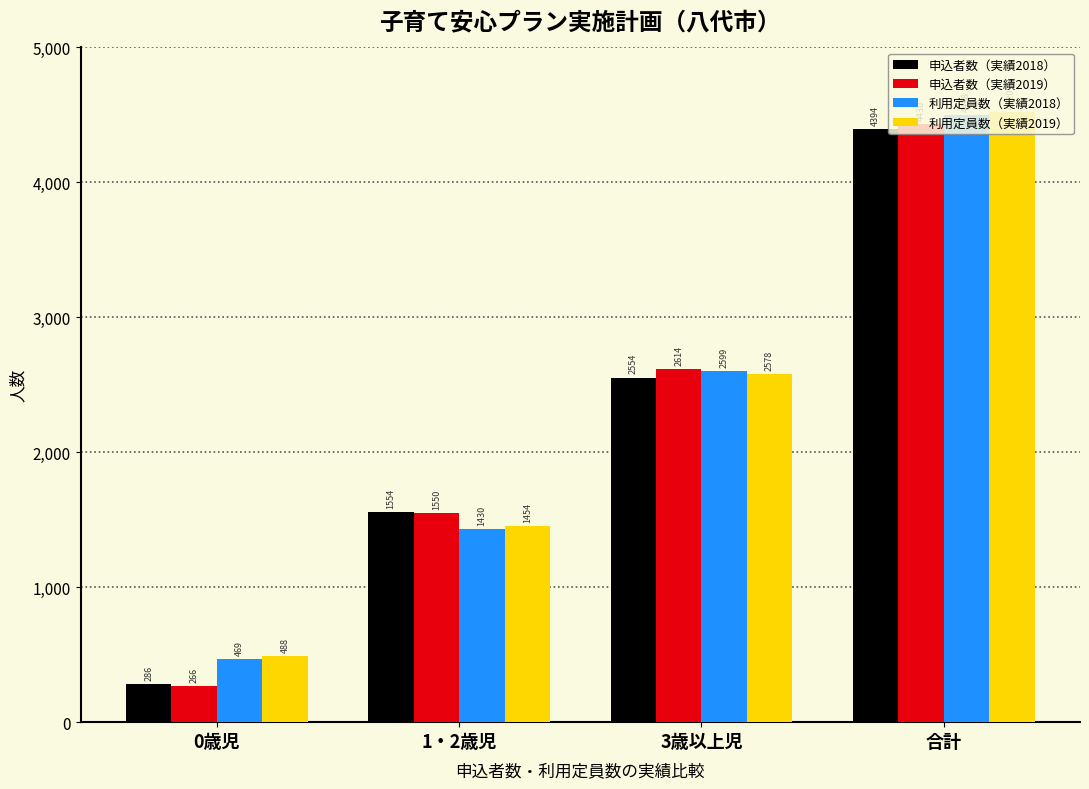

How many distinct data groups are displayed?

4